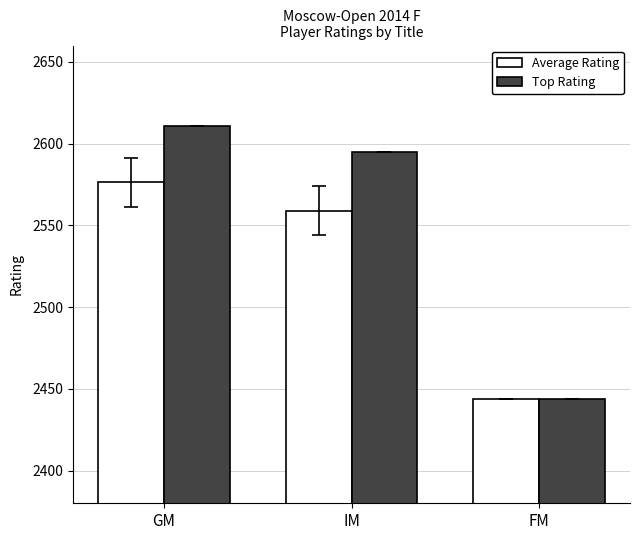

What is the difference between the maximum and minimum values in the Average Rating series?

132.3